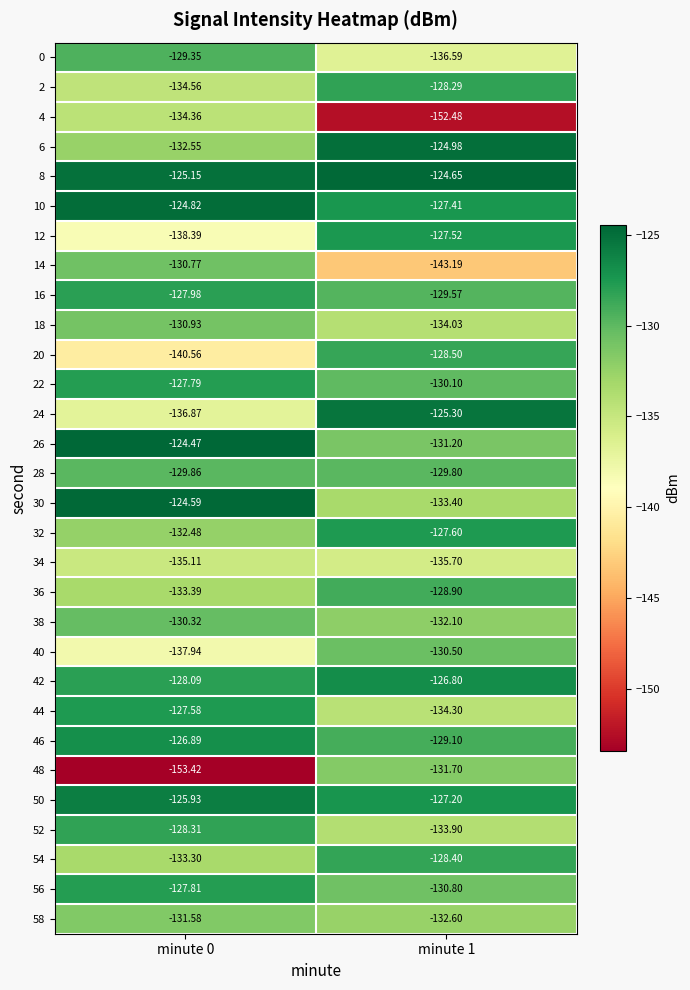

Is the value of 24 at minute 0 greater than the value of 32 at minute 0?

No